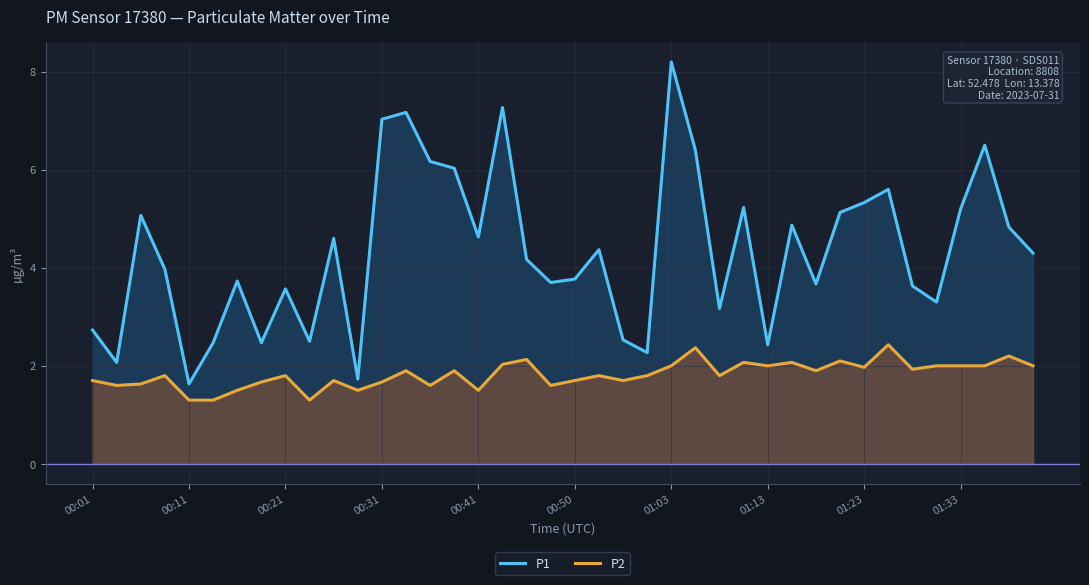

Is it true that P2 equals 3.3 at 01:23?

False